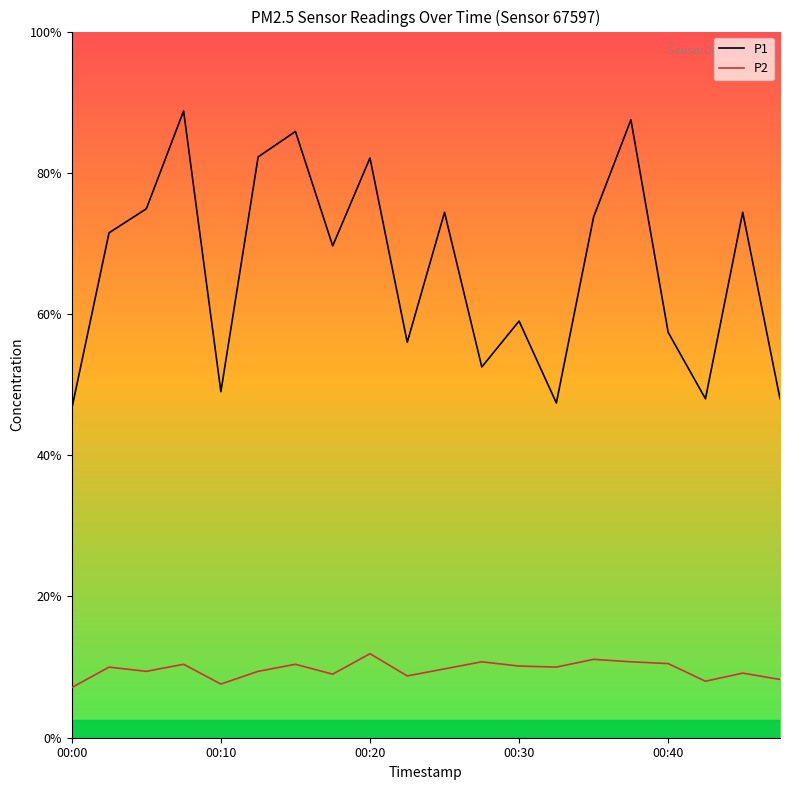

At which label does P2 reach its minimum?

00:00